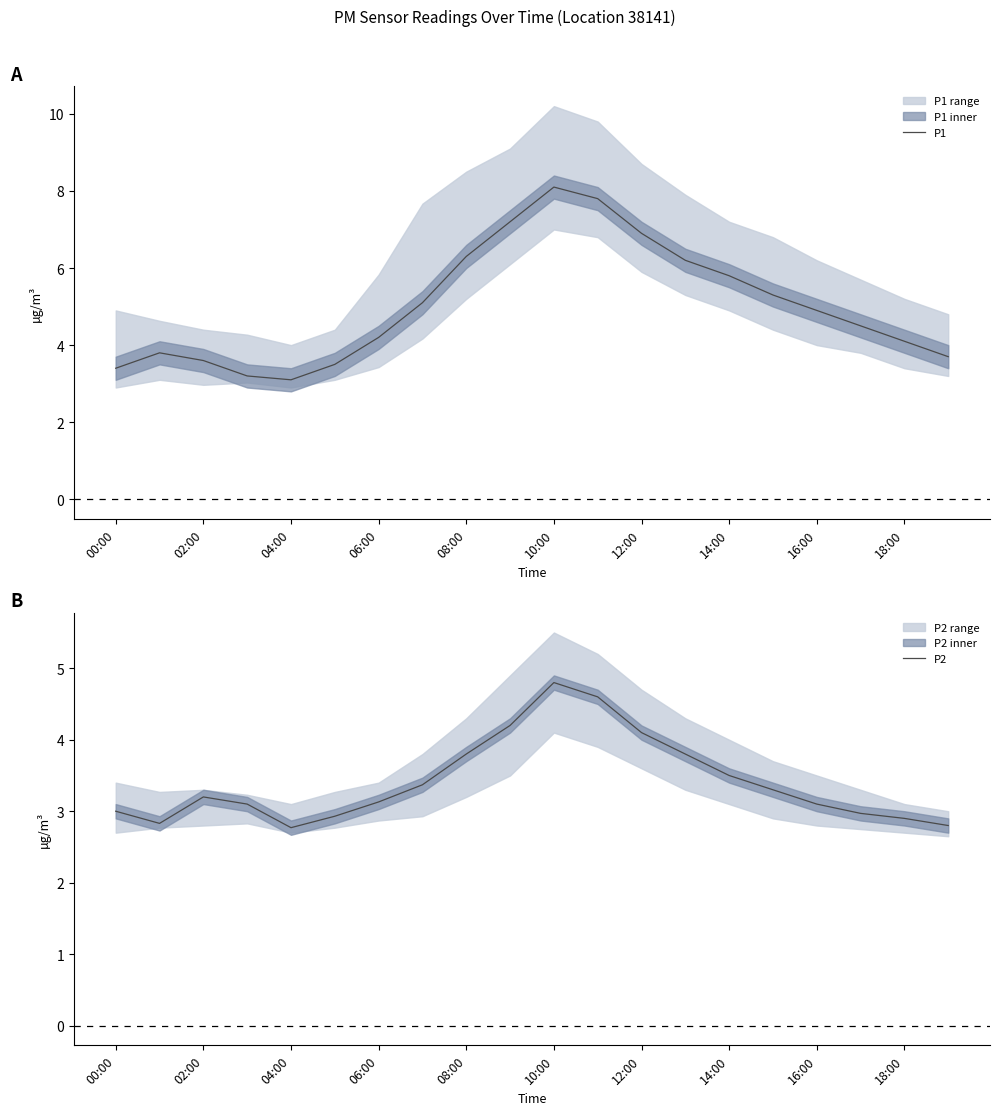

True or false: P2 and P1 cross at least once.

False